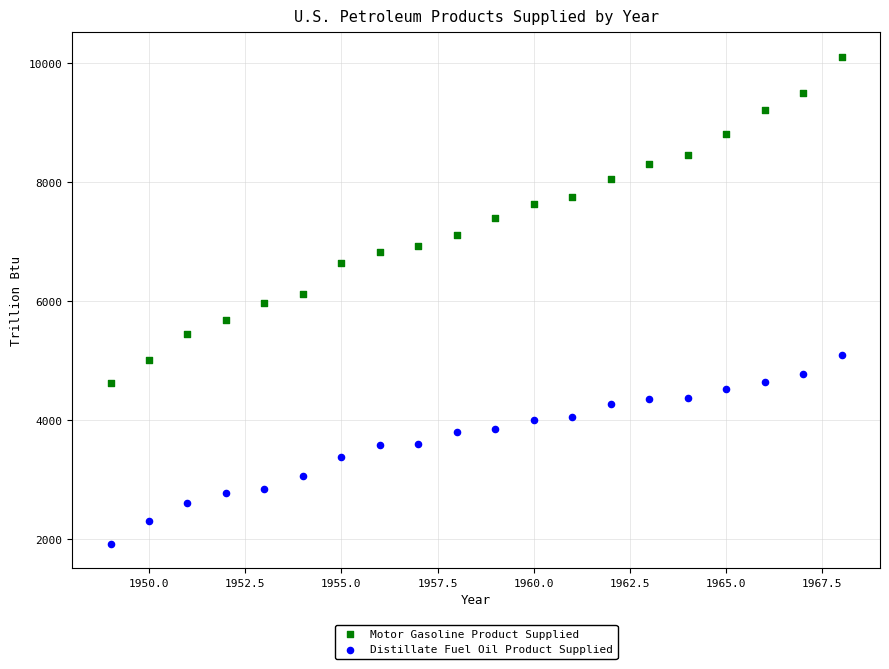

Which series contains the highest Y value?

Motor Gasoline Product Supplied